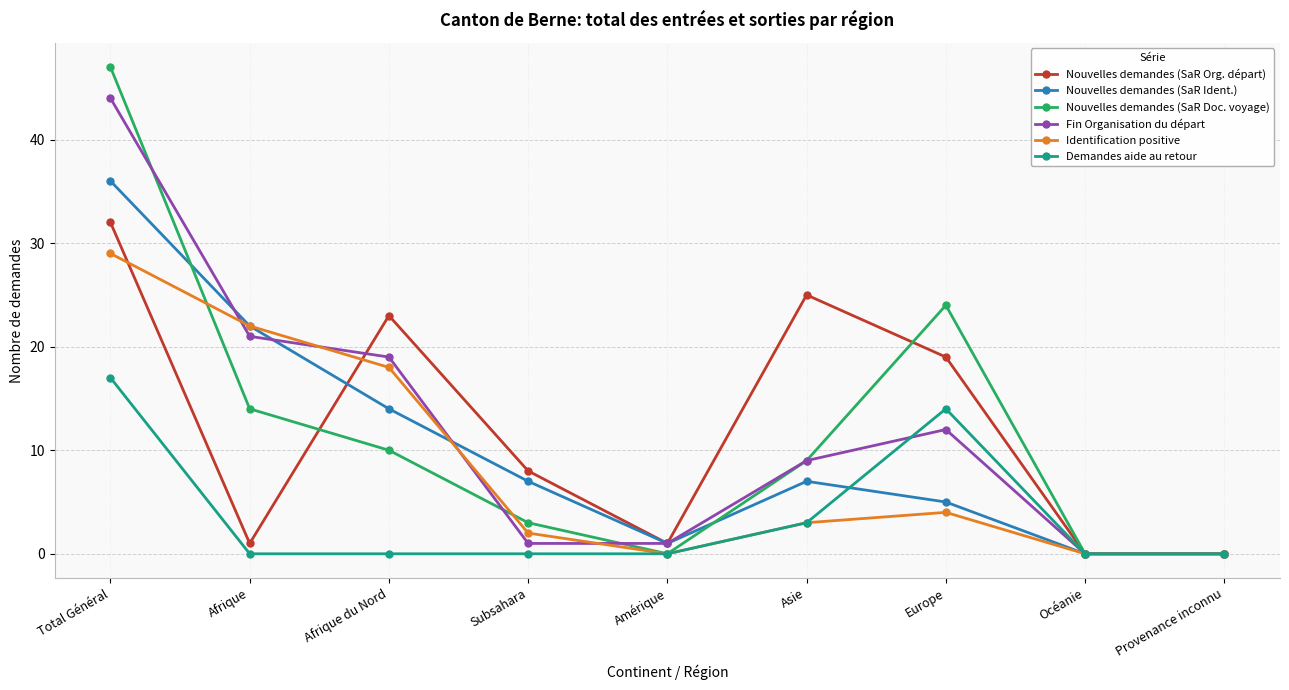

Reading left to right, extract all data points from this chart.

Nouvelles demandes (SaR Org. départ): Total Général=32	Afrique=1	Afrique du Nord=23	Subsahara=8	Amérique=1	Asie=25	Europe=19	Océanie=0	Provenance inconnu=0
Nouvelles demandes (SaR Ident.): Total Général=36	Afrique=22	Afrique du Nord=14	Subsahara=7	Amérique=1	Asie=7	Europe=5	Océanie=0	Provenance inconnu=0
Nouvelles demandes (SaR Doc. voyage): Total Général=47	Afrique=14	Afrique du Nord=10	Subsahara=3	Amérique=0	Asie=9	Europe=24	Océanie=0	Provenance inconnu=0
Fin Organisation du départ: Total Général=44	Afrique=21	Afrique du Nord=19	Subsahara=1	Amérique=1	Asie=9	Europe=12	Océanie=0	Provenance inconnu=0
Identification positive: Total Général=29	Afrique=22	Afrique du Nord=18	Subsahara=2	Amérique=0	Asie=3	Europe=4	Océanie=0	Provenance inconnu=0
Demandes aide au retour: Total Général=17	Afrique=0	Afrique du Nord=0	Subsahara=0	Amérique=0	Asie=3	Europe=14	Océanie=0	Provenance inconnu=0